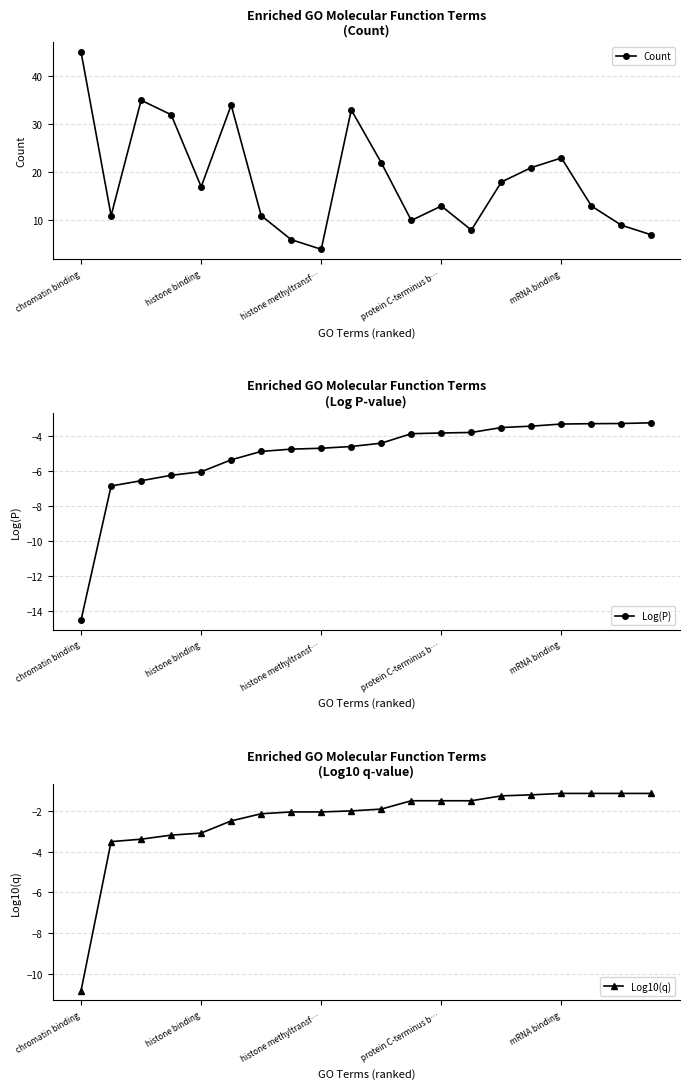

True or false: Log10(q) has more than 0 points higher than both neighbors.

False